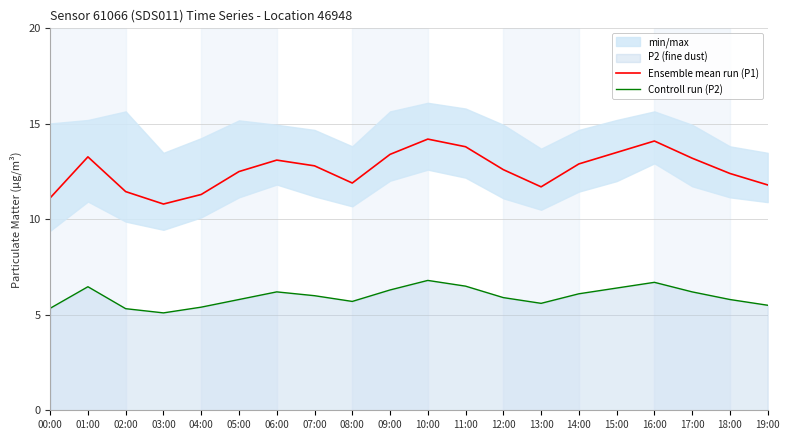

Between 11:00 and 13:00, which series saw the biggest shift?

Ensemble mean run (P1)